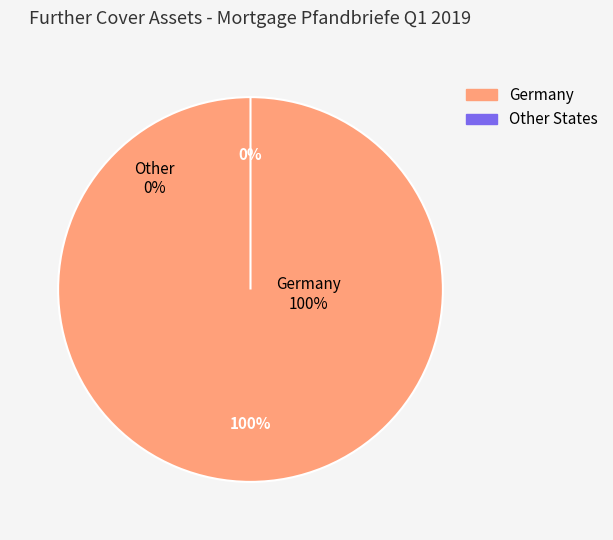

What is the smallest slice in the pie chart?

Other States